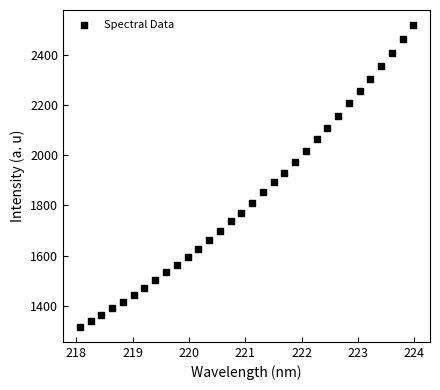

What is the range of X values (max minus min)?

5.9